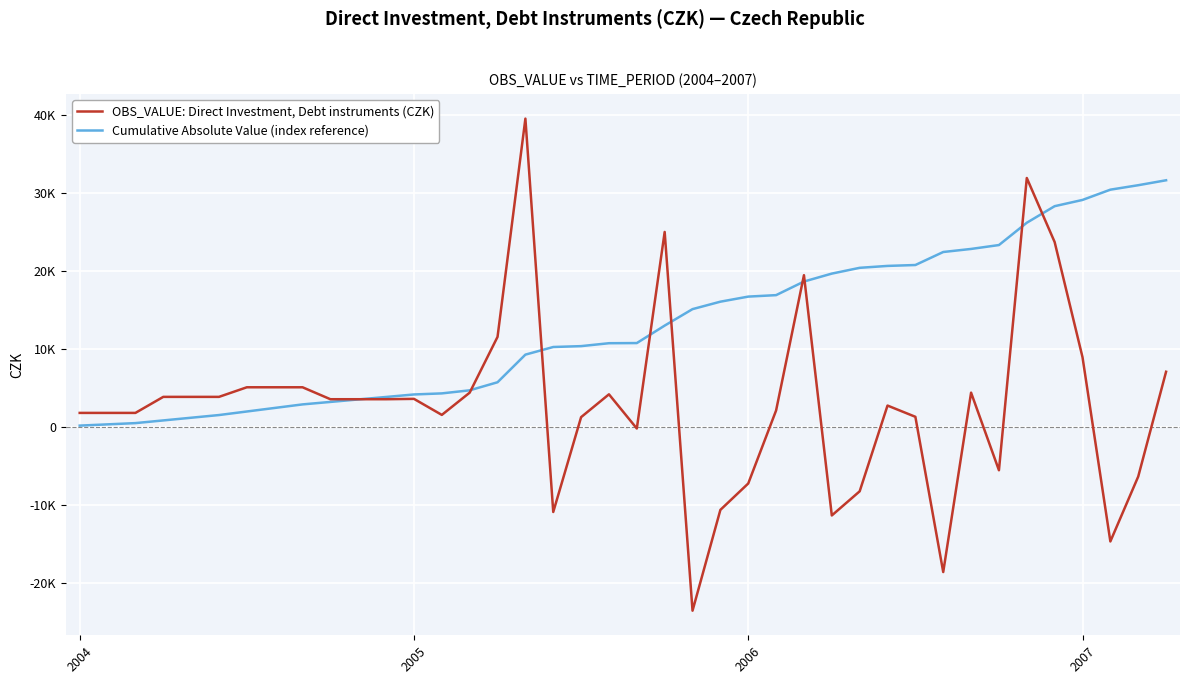

Where do Cumulative Absolute Value (index reference) and OBS_VALUE: Direct Investment, Debt instruments (CZK) first cross each other?

10 and 11